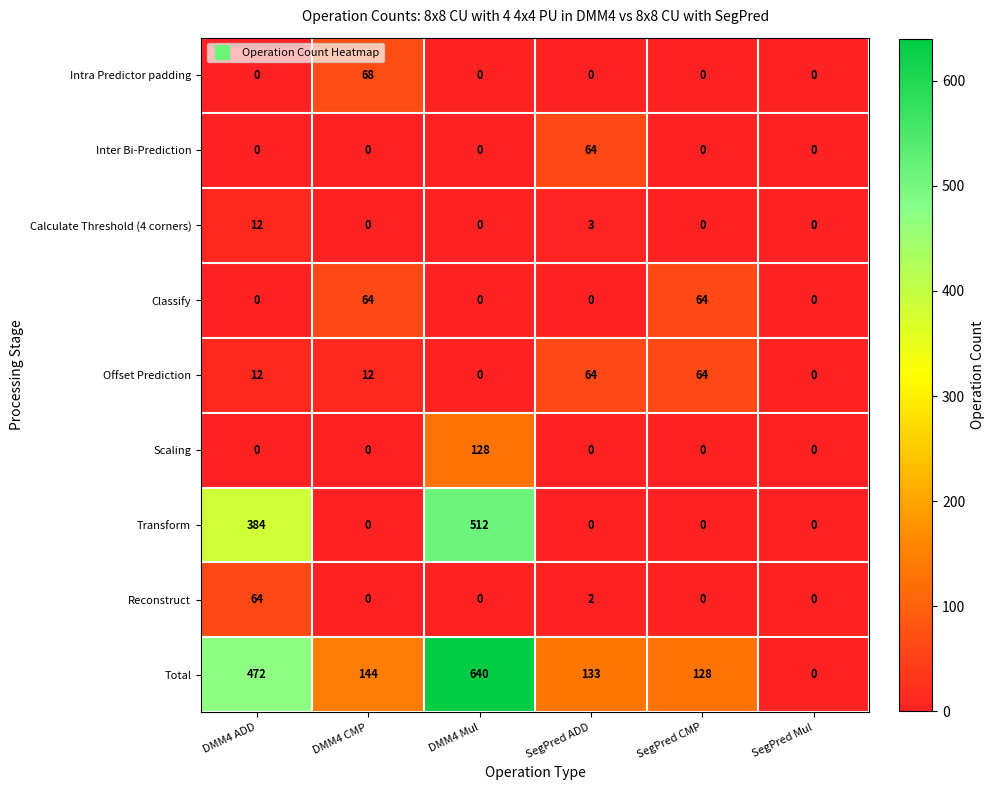

Is it true that Offset Prediction equals 64 at SegPred CMP?

True